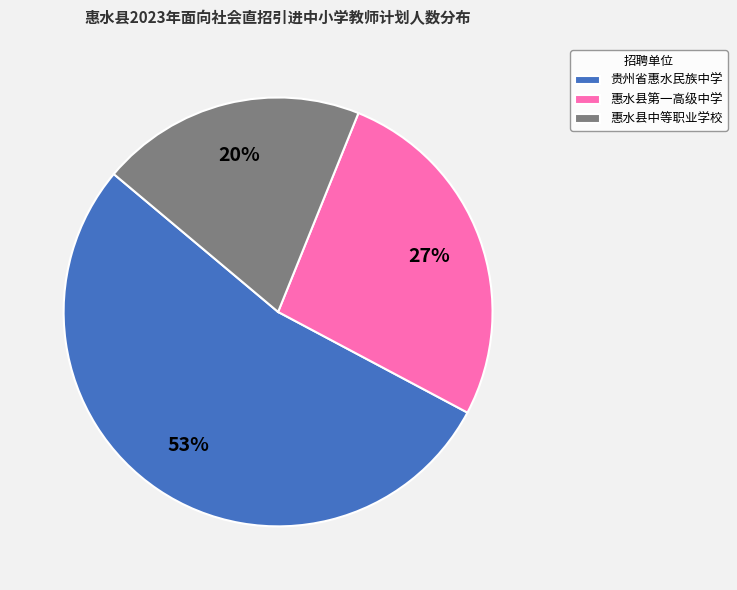

Which category accounts for the majority?

贵州省惠水民族中学